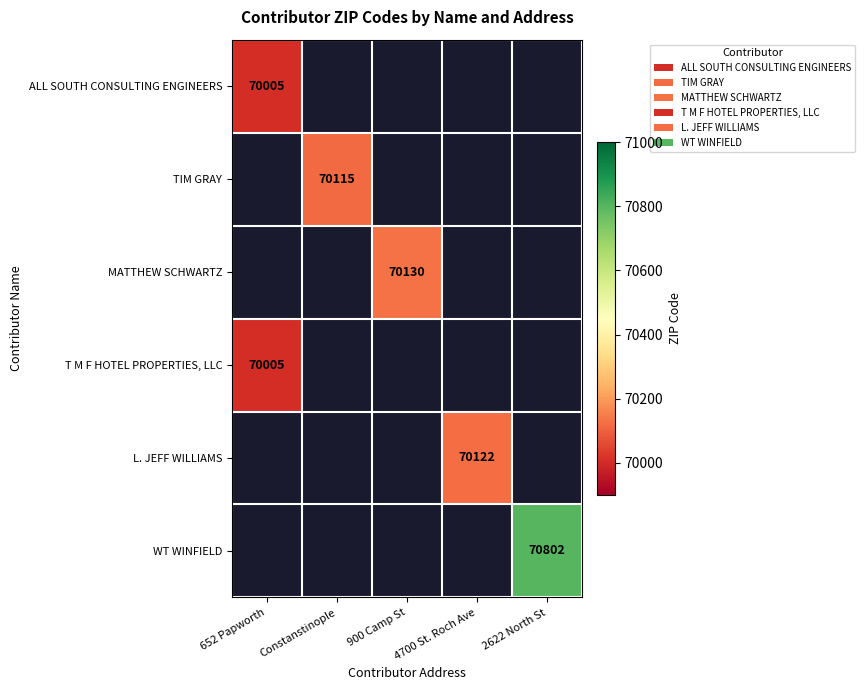

Is it true that TIM GRAY equals 106472 at Constanstinople?

False